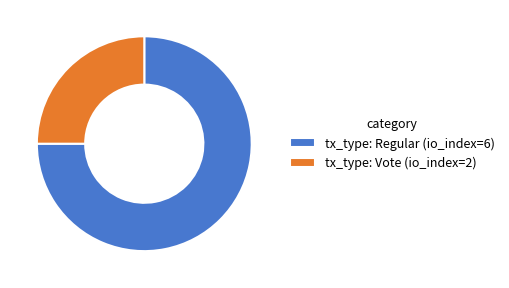

Which has a higher value, tx_type: Vote (io_index=2) or tx_type: Regular (io_index=6)?

tx_type: Regular (io_index=6)